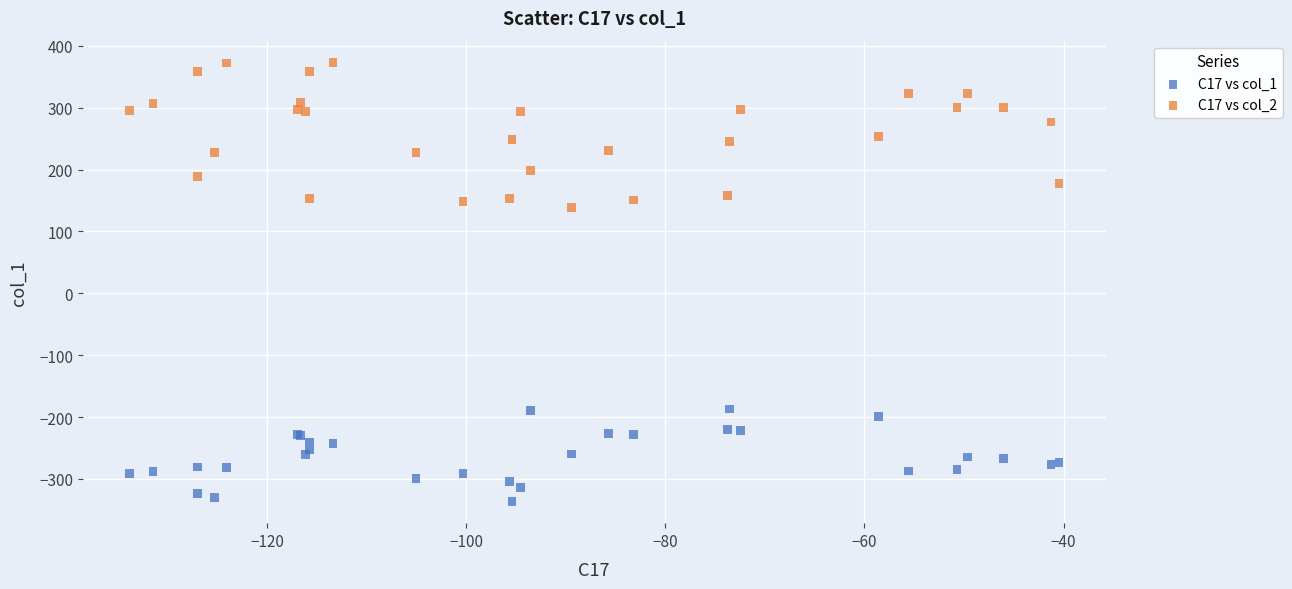

Across all series, what Y value is closest to 18?

138.2